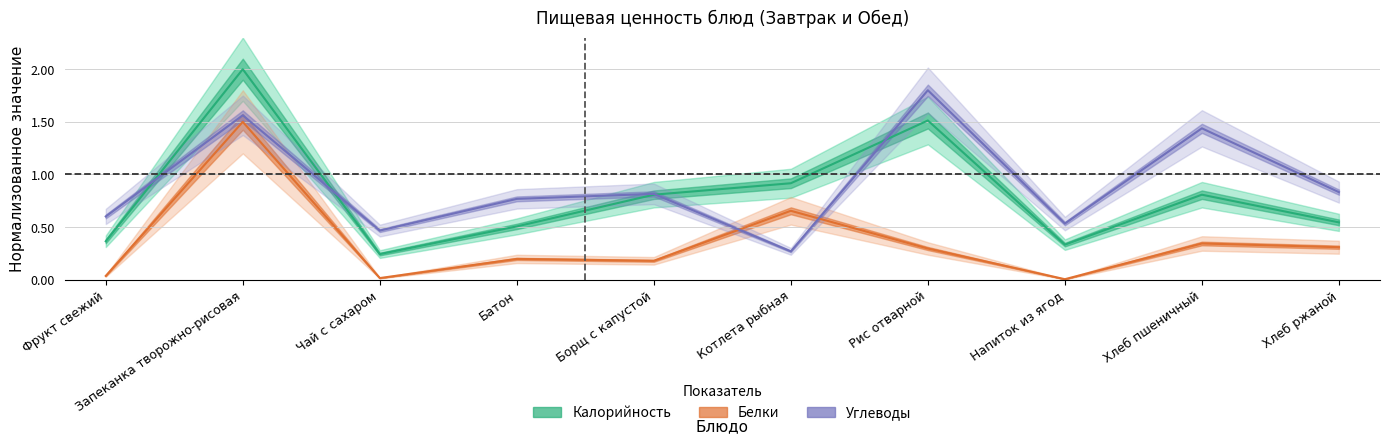

Which series has the largest range (max minus min)?

Калорийность